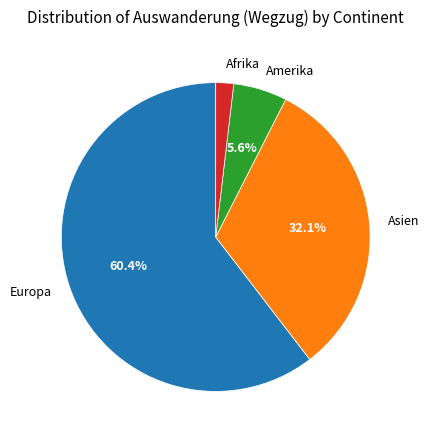

What is the total percentage of Europa and Asien?

92.5%